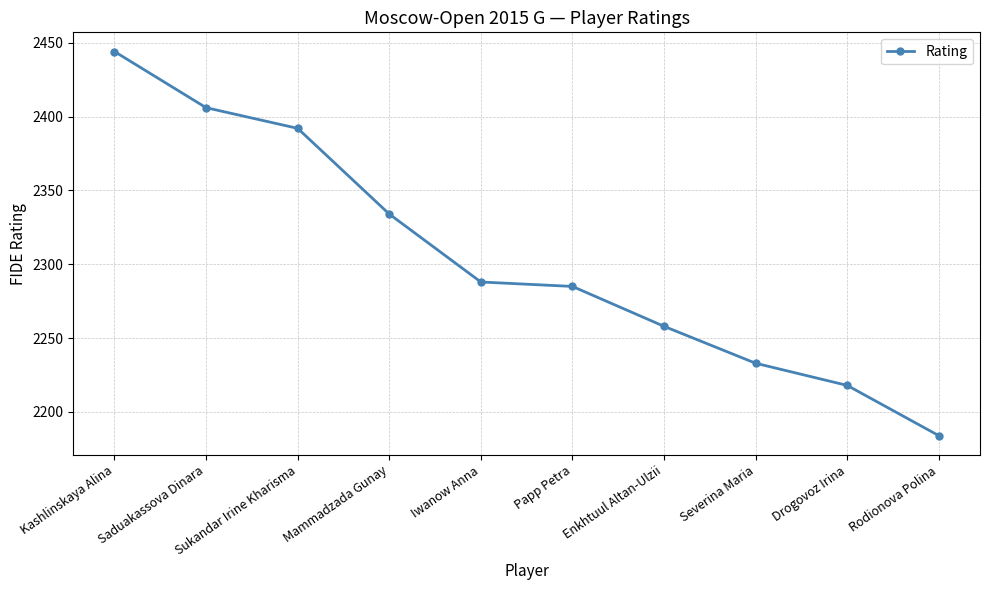

Reading left to right, list all the values displayed in this chart.

2444	2406	2392	2334	2288	2285	2258	2233	2218	2184